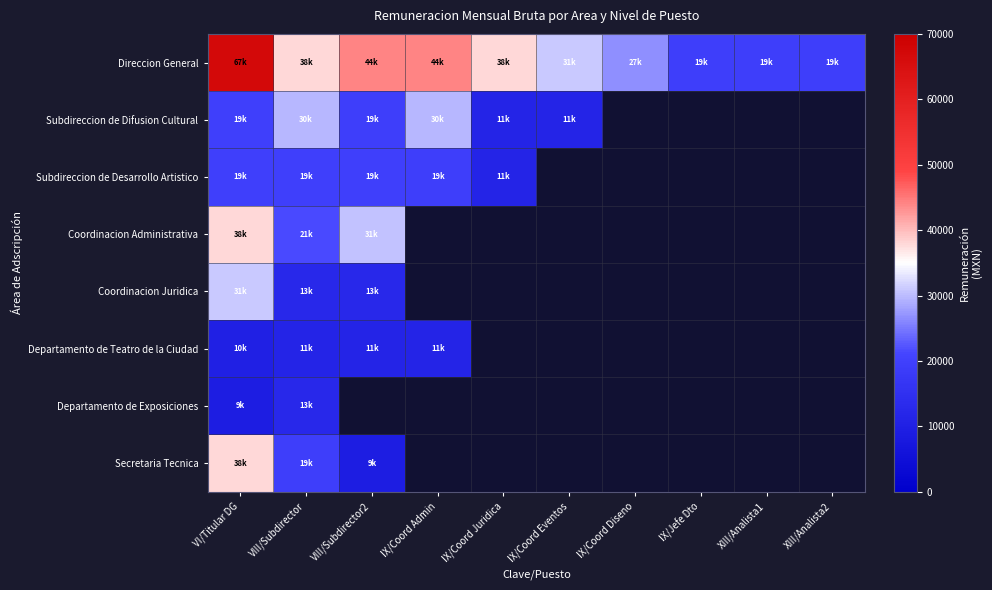

Is the value of Coordinacion Juridica at VIII/Subdirector2 greater than the value of Secretaria Tecnica at IX/Coord Admin?

No